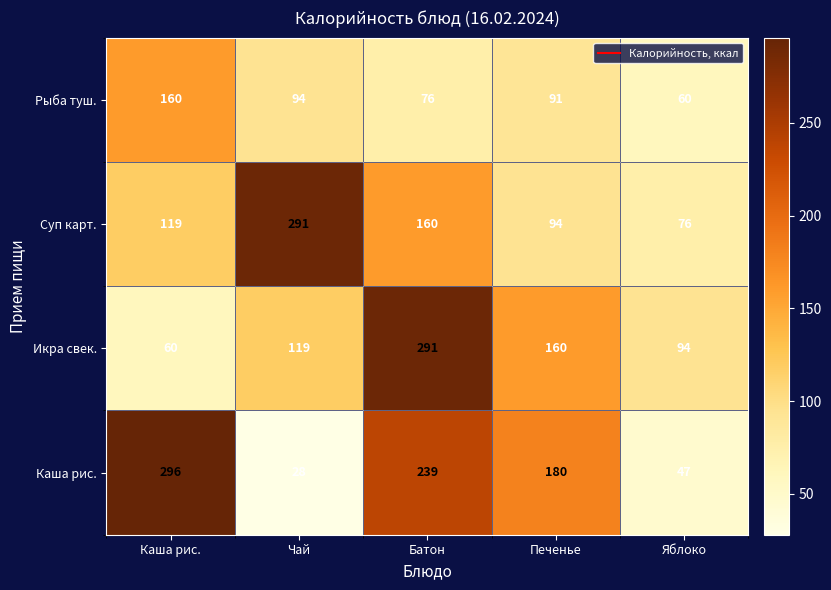

What is the difference between the maximum and minimum values in the Рыба туш. series?

100